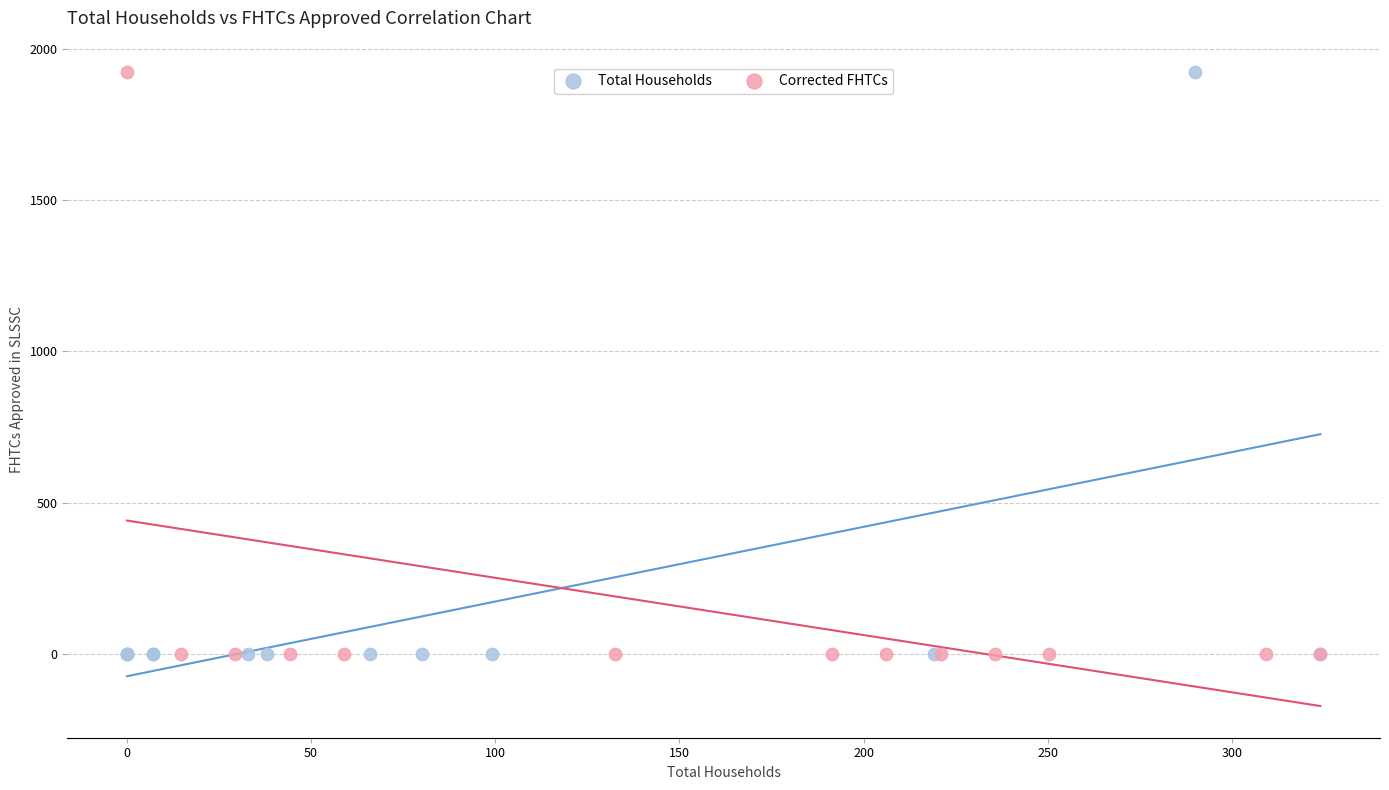

What are all the series names shown in the legend?

Total Households, Corrected FHTCs